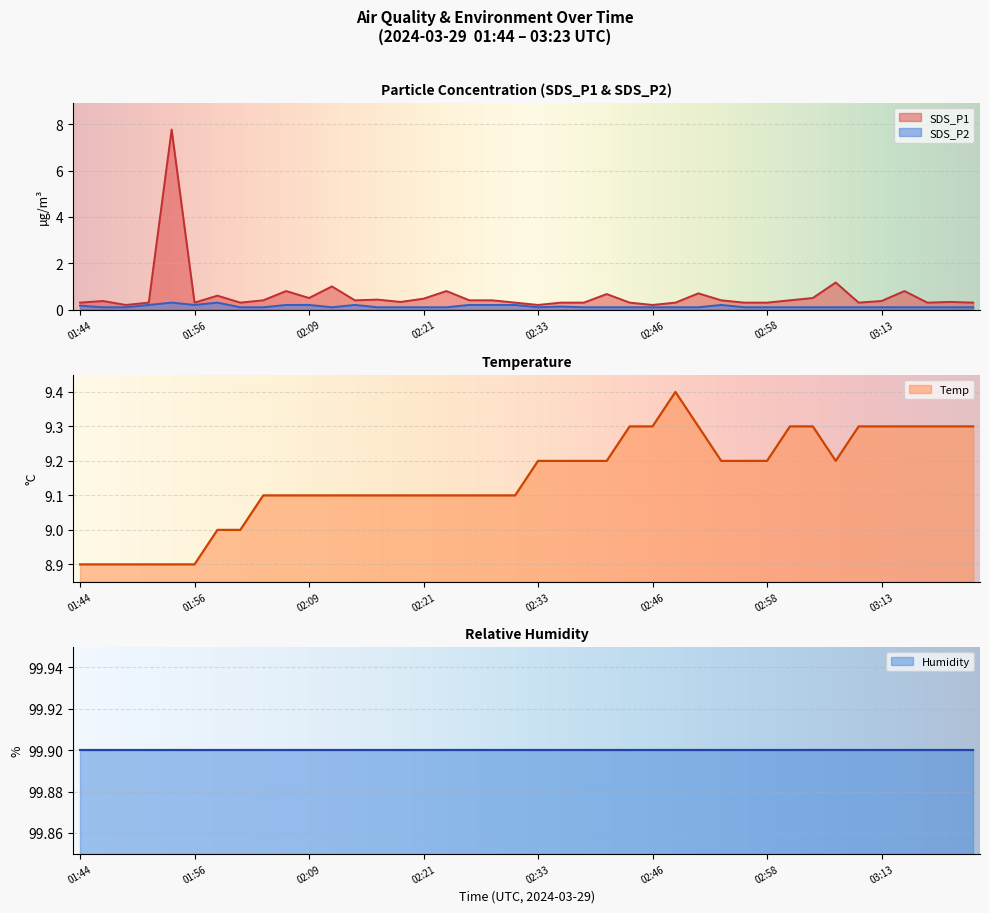

How many data points does each series have?

40